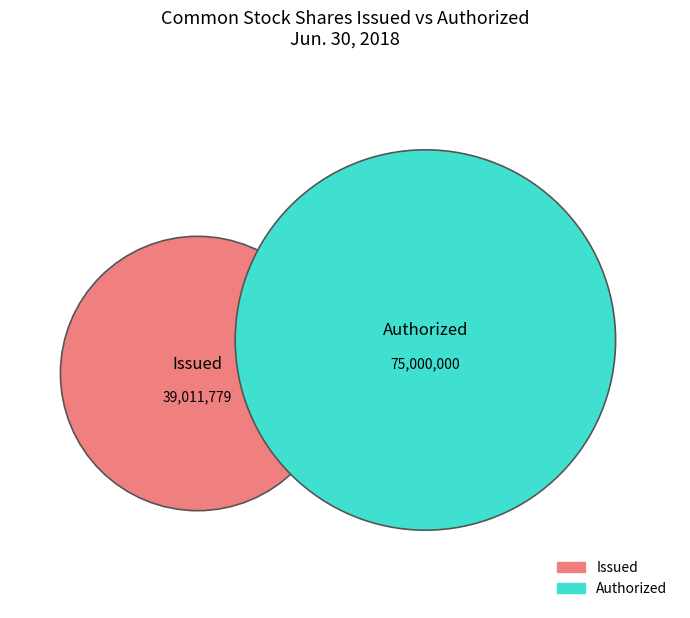

Does Common stock, shares issued account for over 50% of the chart?

No